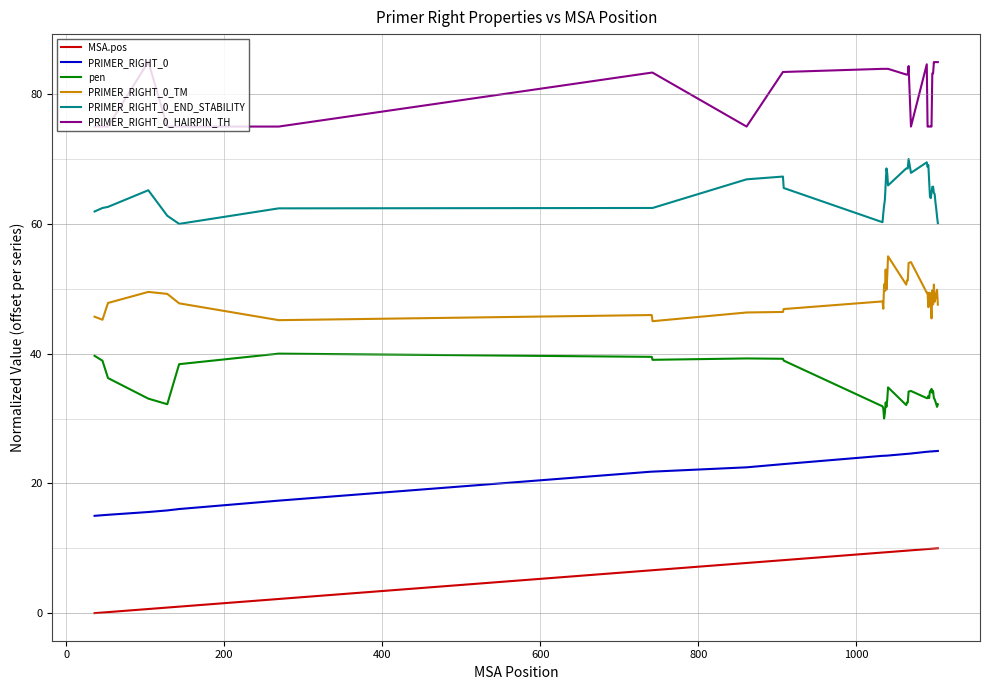

List the series in order of their overall mean, lowest first.

MSA.pos, PRIMER_RIGHT_0, pen, PRIMER_RIGHT_0_TM, PRIMER_RIGHT_0_END_STABILITY, PRIMER_RIGHT_0_HAIRPIN_TH